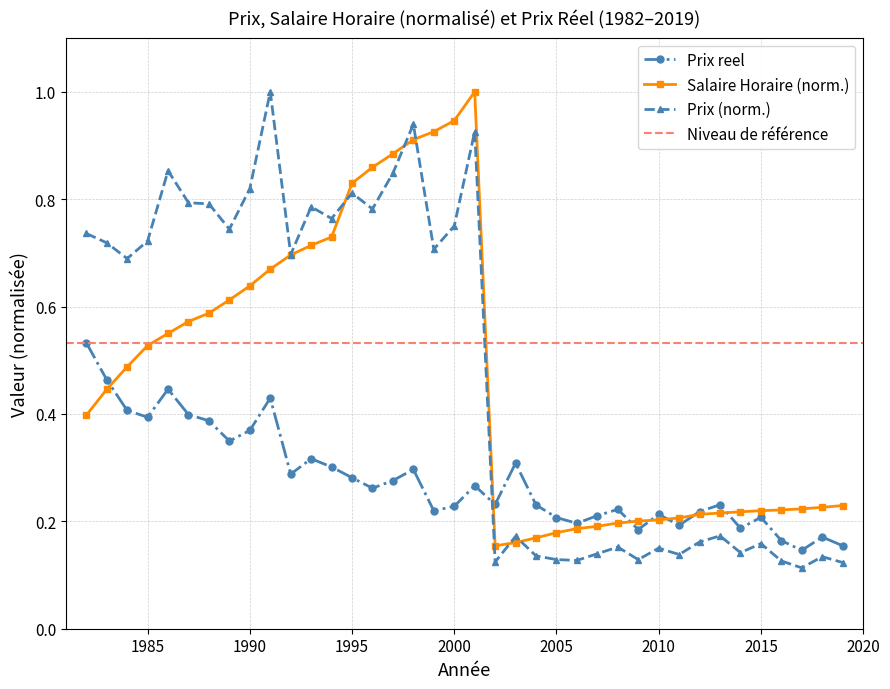

Reading left to right, list all the values displayed in this chart.

Prix reel: 1982=0.5	1983=0.5	1984=0.4	1985=0.4	1986=0.4	1987=0.4	1988=0.4	1989=0.3	1990=0.4	1991=0.4	1992=0.3	1993=0.3	1994=0.3	1995=0.3	1996=0.3	1997=0.3	1998=0.3	1999=0.2	2000=0.2	2001=0.3	2002=0.2	2003=0.3	2004=0.2	2005=0.2	2006=0.2	2007=0.2	2008=0.2	2009=0.2	2010=0.2	2011=0.2	2012=0.2	2013=0.2	2014=0.2	2015=0.2	2016=0.2	2017=0.1	2018=0.2	2019=0.2
Salaire Horaire (norm): 1982=0.4	1983=0.4	1984=0.5	1985=0.5	1986=0.5	1987=0.6	1988=0.6	1989=0.6	1990=0.6	1991=0.7	1992=0.7	1993=0.7	1994=0.7	1995=0.8	1996=0.9	1997=0.9	1998=0.9	1999=0.9	2000=0.9	2001=1.0	2002=0.2	2003=0.2	2004=0.2	2005=0.2	2006=0.2	2007=0.2	2008=0.2	2009=0.2	2010=0.2	2011=0.2	2012=0.2	2013=0.2	2014=0.2	2015=0.2	2016=0.2	2017=0.2	2018=0.2	2019=0.2